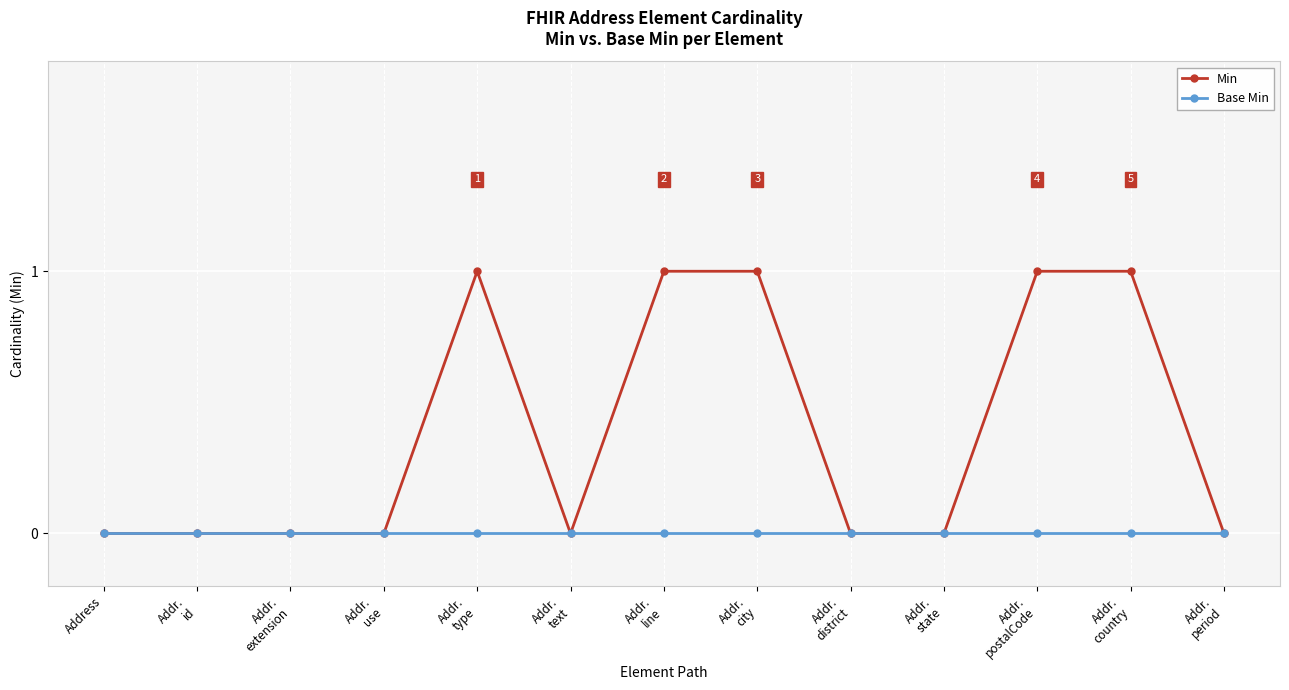

Rank the series by their maximum value, from highest to lowest.

Min, Base Min